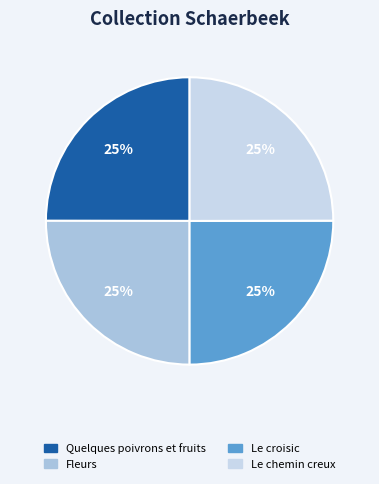

What percentage is the Quelques poivrons et fruits slice, to the nearest percent?

25%